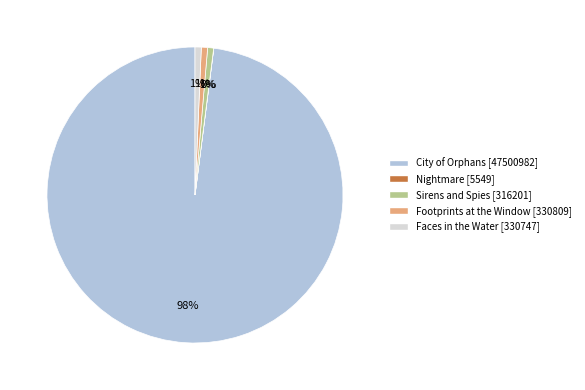

True or false: City of Orphans [47500982] accounts for 88% of the total.

False